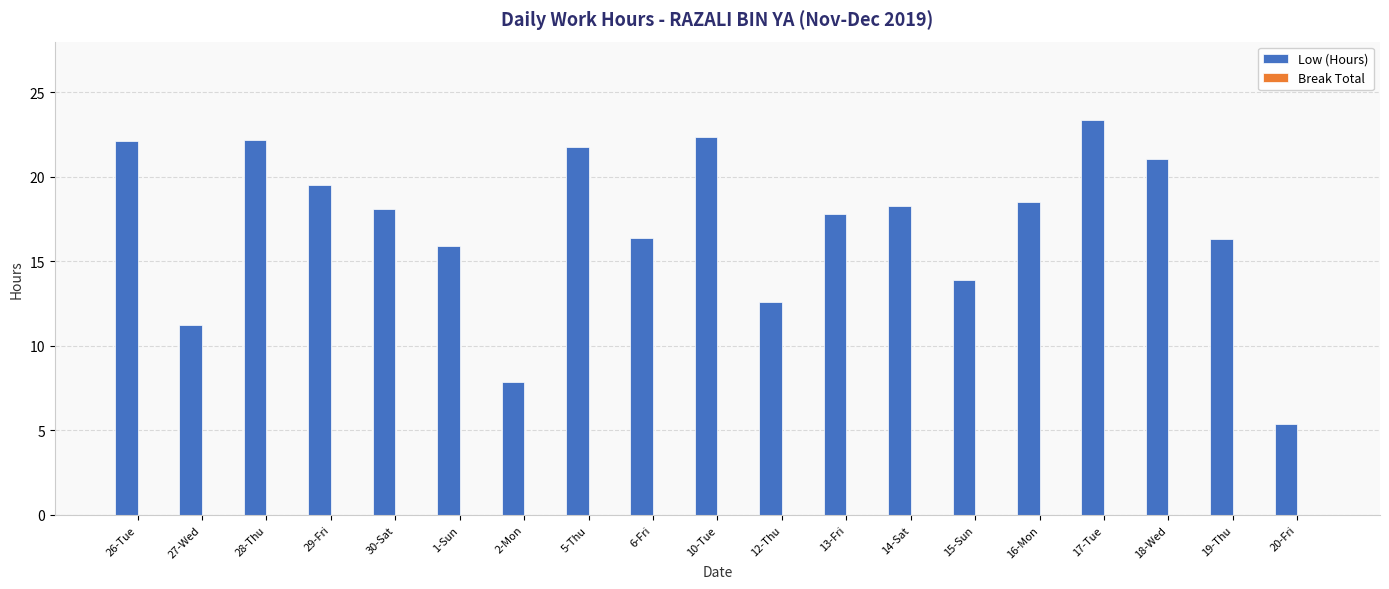

The value at 15-Sun is 6.9. True or false?

False